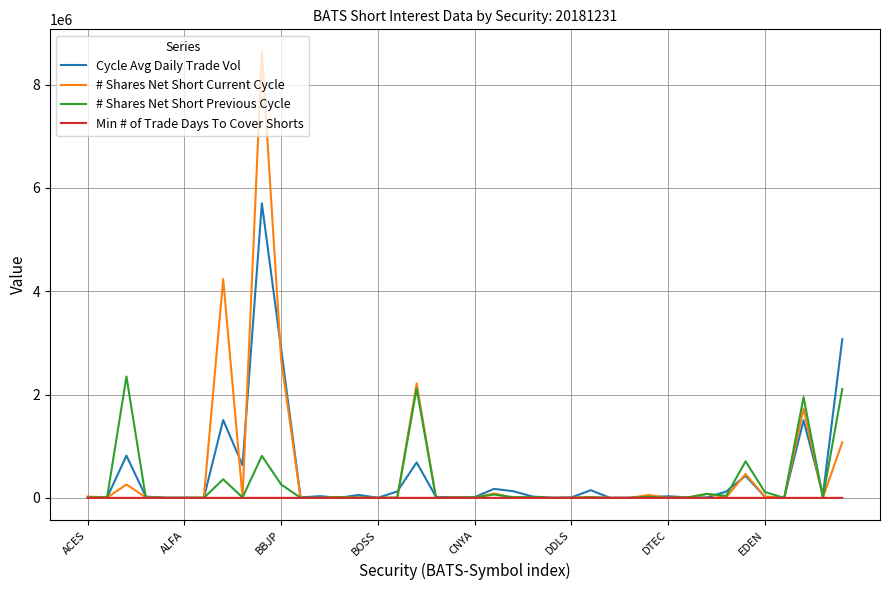

List the series in order of their peak value, highest first.

# Shares Net Short Current Cycle, Cycle Avg Daily Trade Vol, # Shares Net Short Previous Cycle, Min # of Trade Days To Cover Shorts